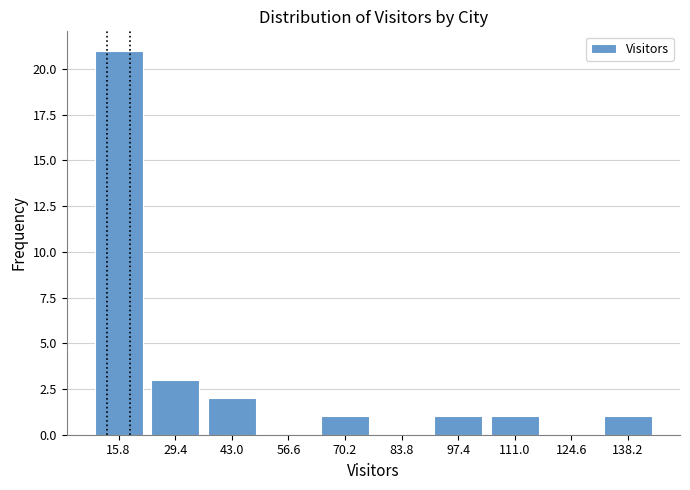

Reading left to right, list every bar in this chart as the range it spans on the x-axis followed by its height. Neither the bar edges nor the heights are printed on the chart, so give them approximately, as read against the axes.

9.0 to 22.6: 21
22.6 to 36.2: 3
36.2 to 49.8: 2
49.8 to 63.4: 0
63.4 to 77.0: 1
77.0 to 90.6: 0
90.6 to 104.2: 1
104.2 to 117.8: 1
117.8 to 131.4: 0
131.4 to 145.0: 1